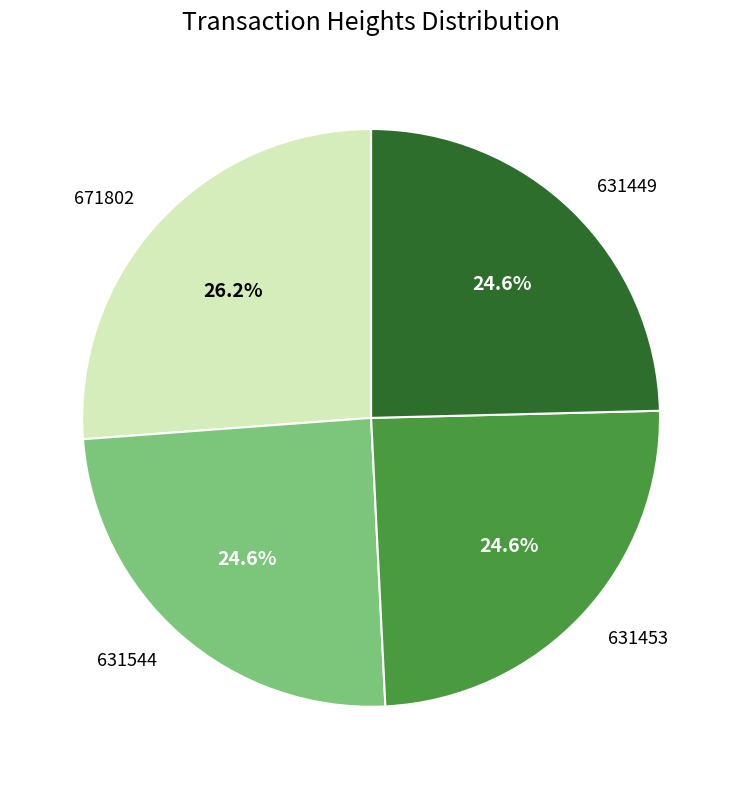

Which category has the biggest portion of the pie?

671802